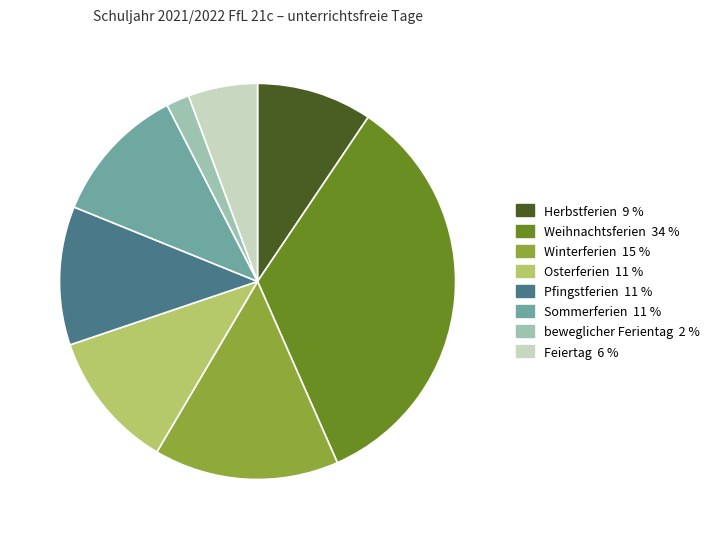

How many segments does this pie chart have?

8